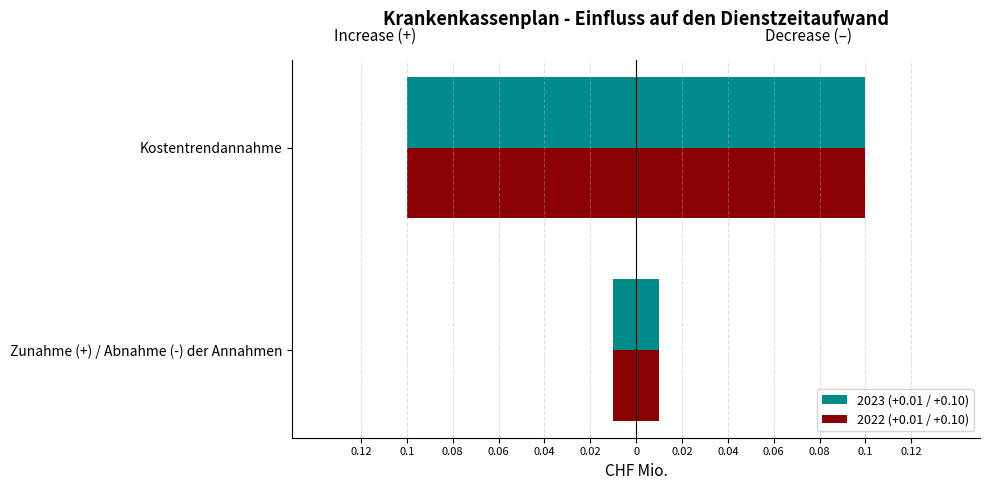

Which series has the largest total across all categories?

2023 (+0.01 / +0.10)